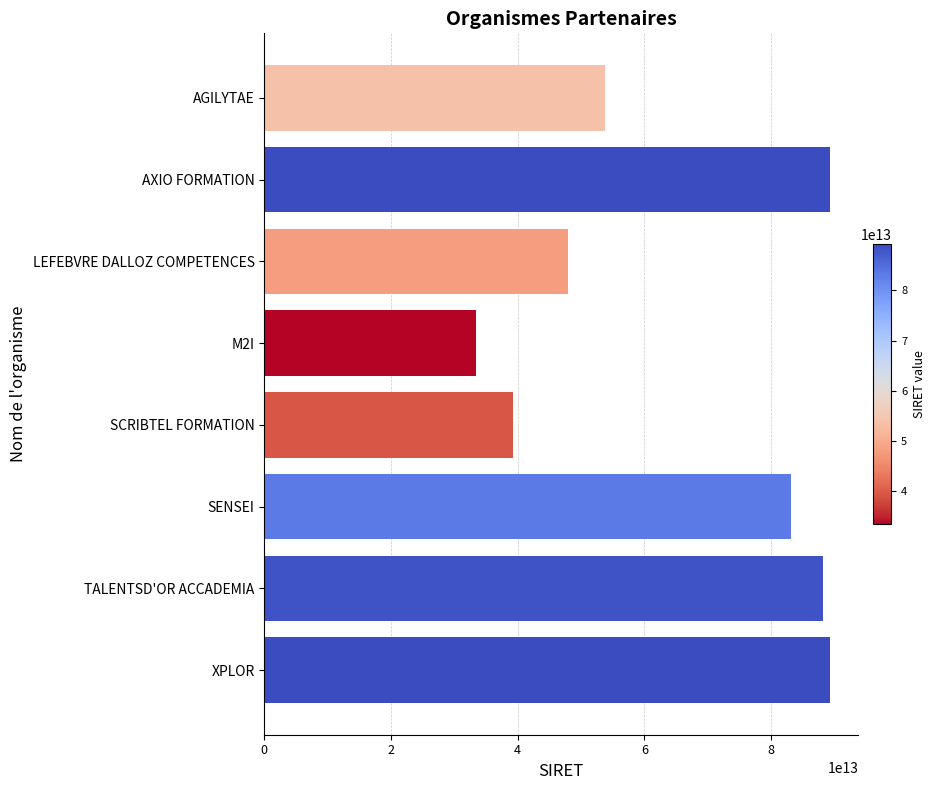

What is the change in value from AXIO FORMATION to LEFEBVRE DALLOZ COMPETENCES?

-41333889899899